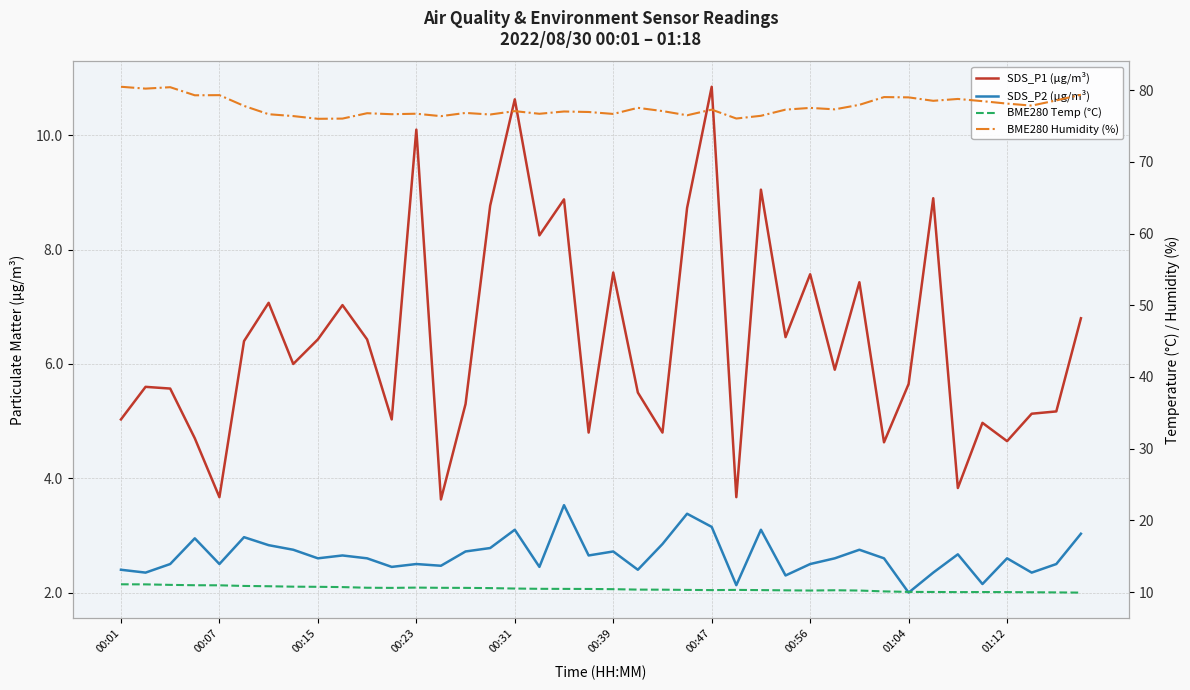

What is the difference between the BME280 Humidity (%) values at 38 and 00:47?

1.9